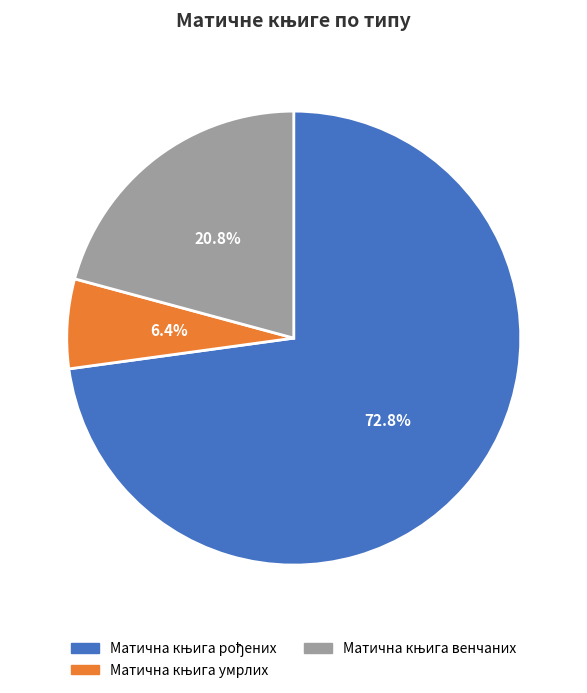

Is there any slice that represents more than half of the pie?

Yes